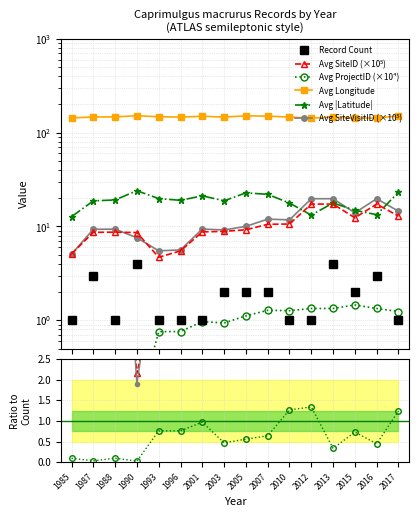

At which category does Avg SiteID (1e5) reach its first local peak?

1988